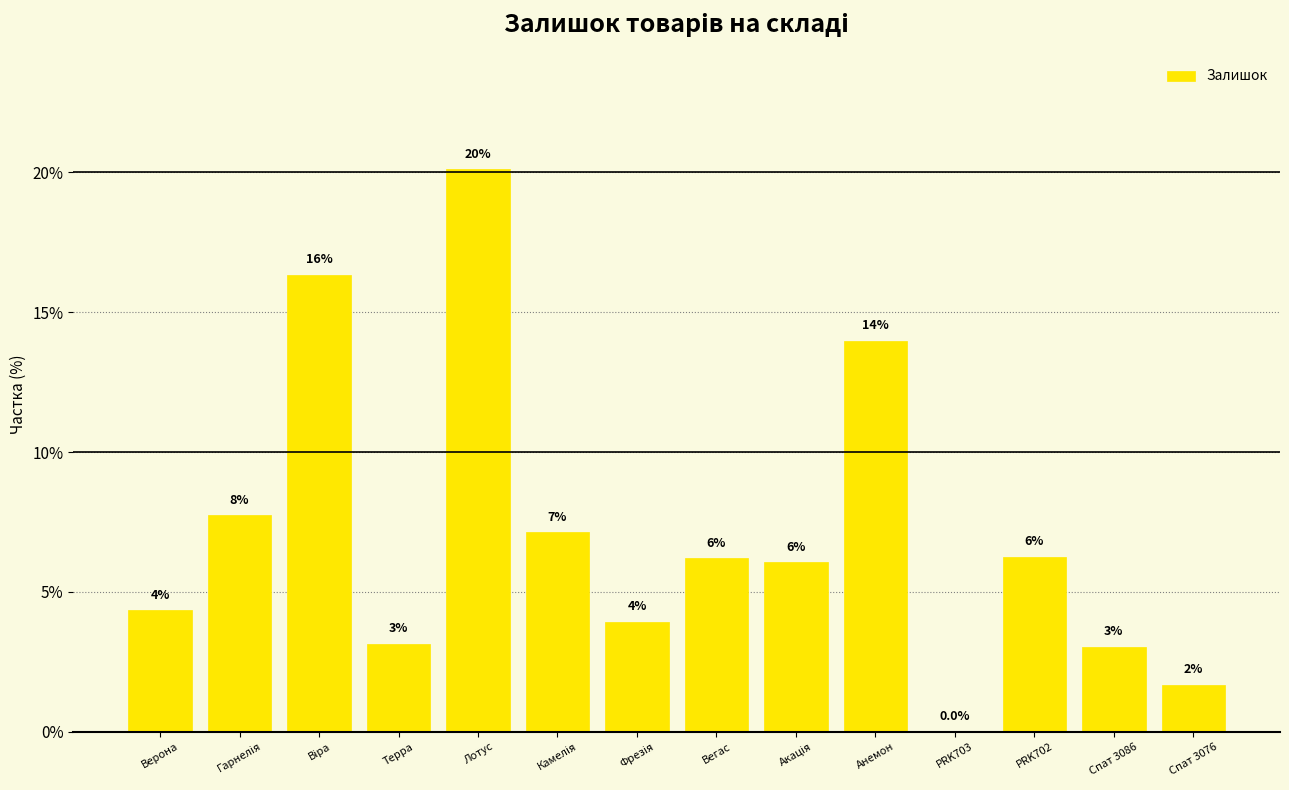

What is the label of the 6th bar from the left?

Камелія